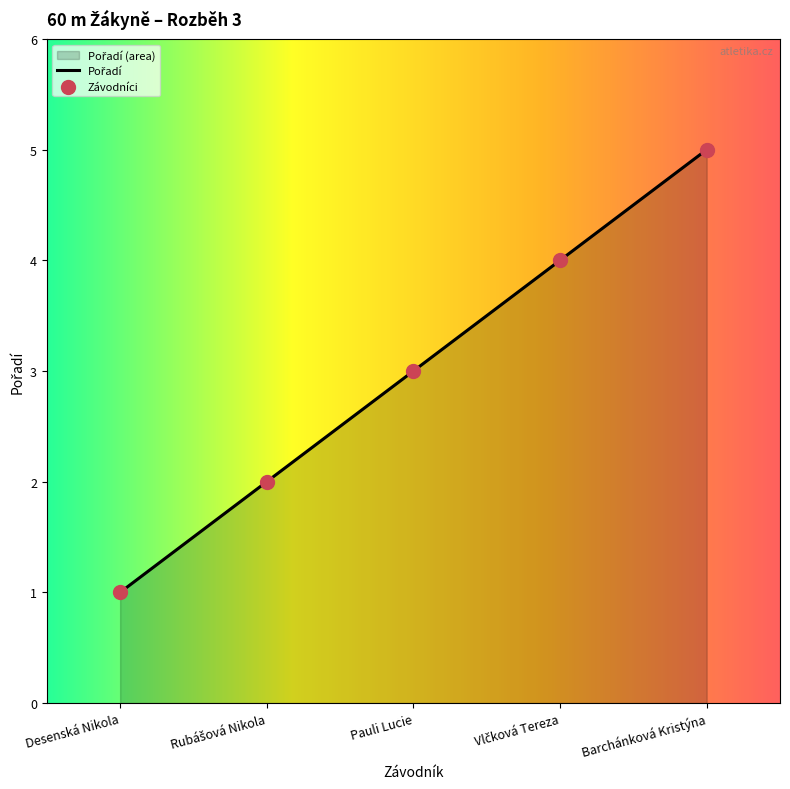

Which has a higher value, Desenská Nikola or Vlčková Tereza?

Vlčková Tereza